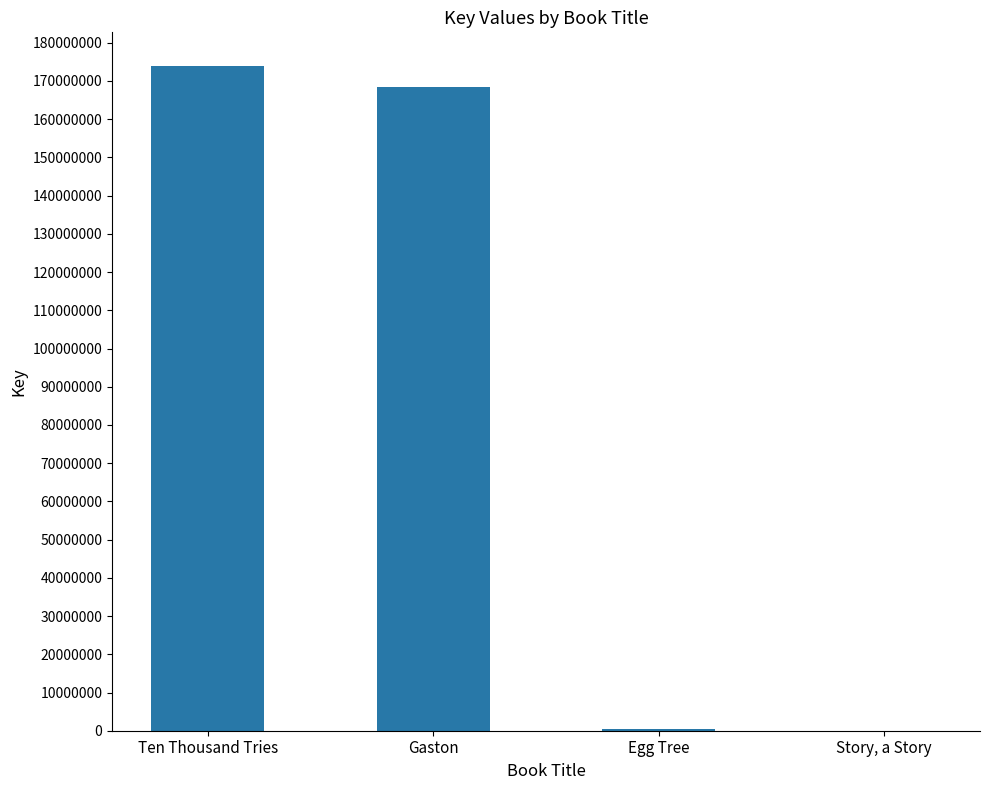

Which label corresponds to the largest value in the chart?

Ten Thousand Tries